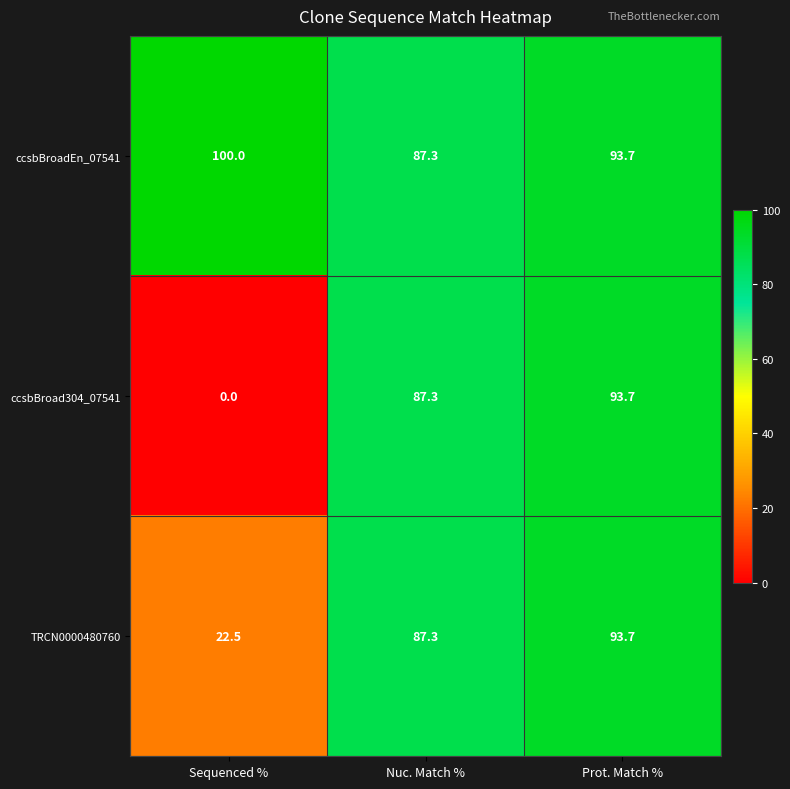

Reading left to right, transcribe all the data shown in this chart.

ccsbBroadEn_07541: 100.0	87.3	93.7
ccsbBroad304_07541: 0.0	87.3	93.7
TRCN0000480760: 22.5	87.3	93.7